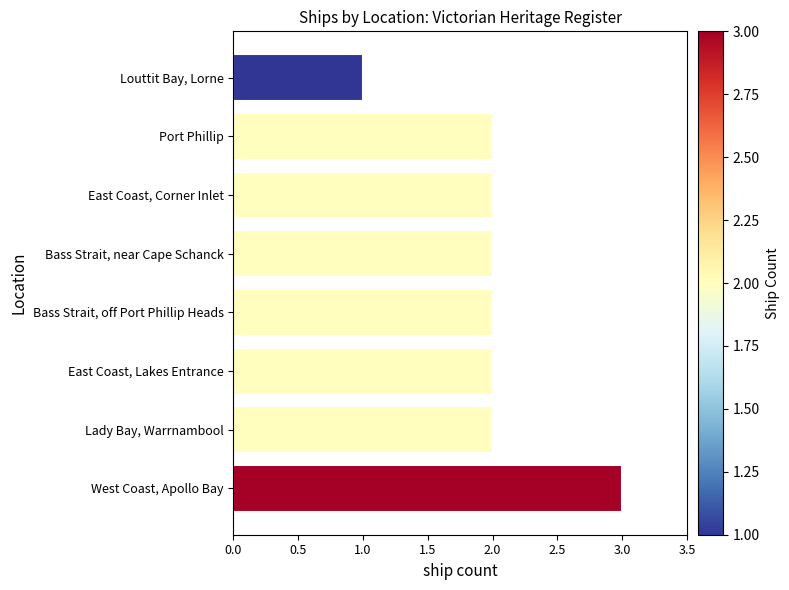

Between Bass Strait, near Cape Schanck and Louttit Bay, Lorne, which is larger?

Bass Strait, near Cape Schanck